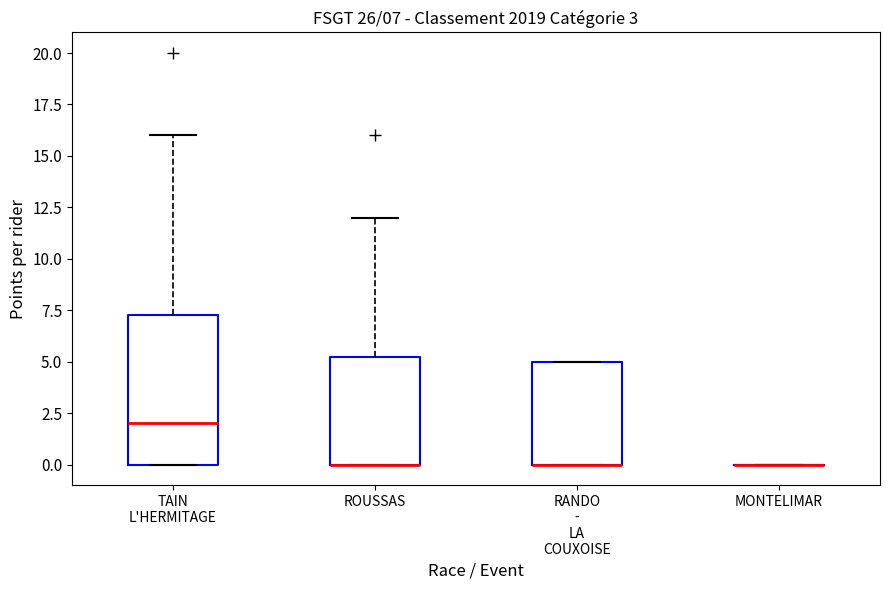

Comparing the boxes themselves (not the whiskers), which one is the tallest?

TAIN L'HERMITAGE